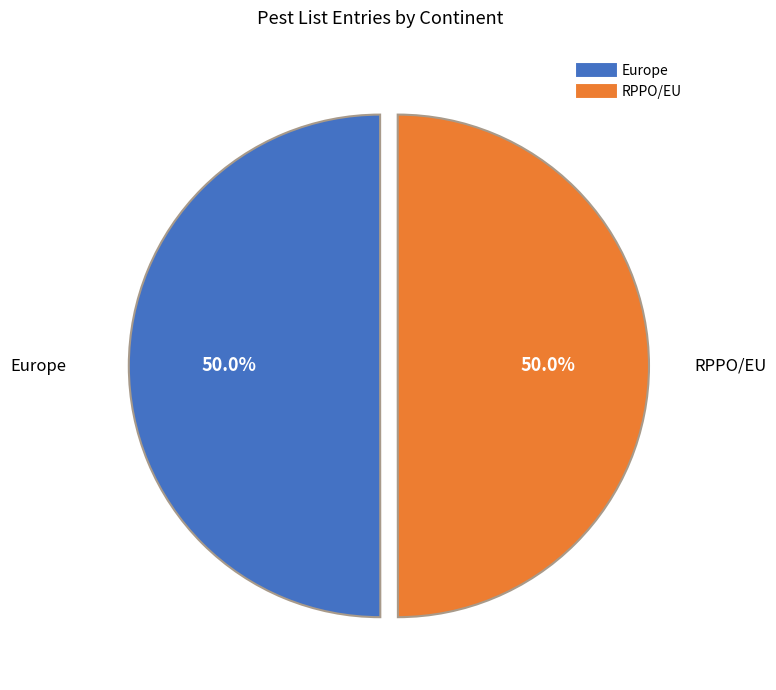

What is the ratio of the value at Europe to the value at RPPO/EU?

1.0